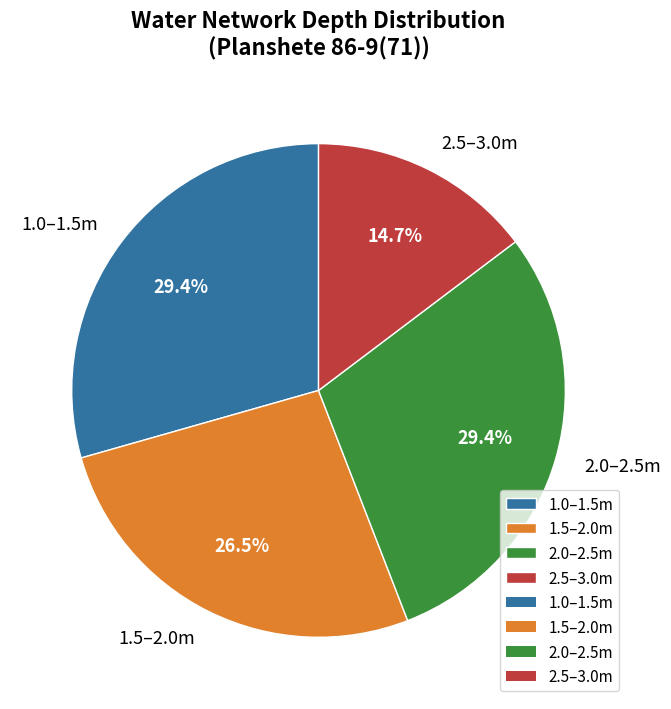

What portion of the pie excludes 2.0–2.5m?

70.6%